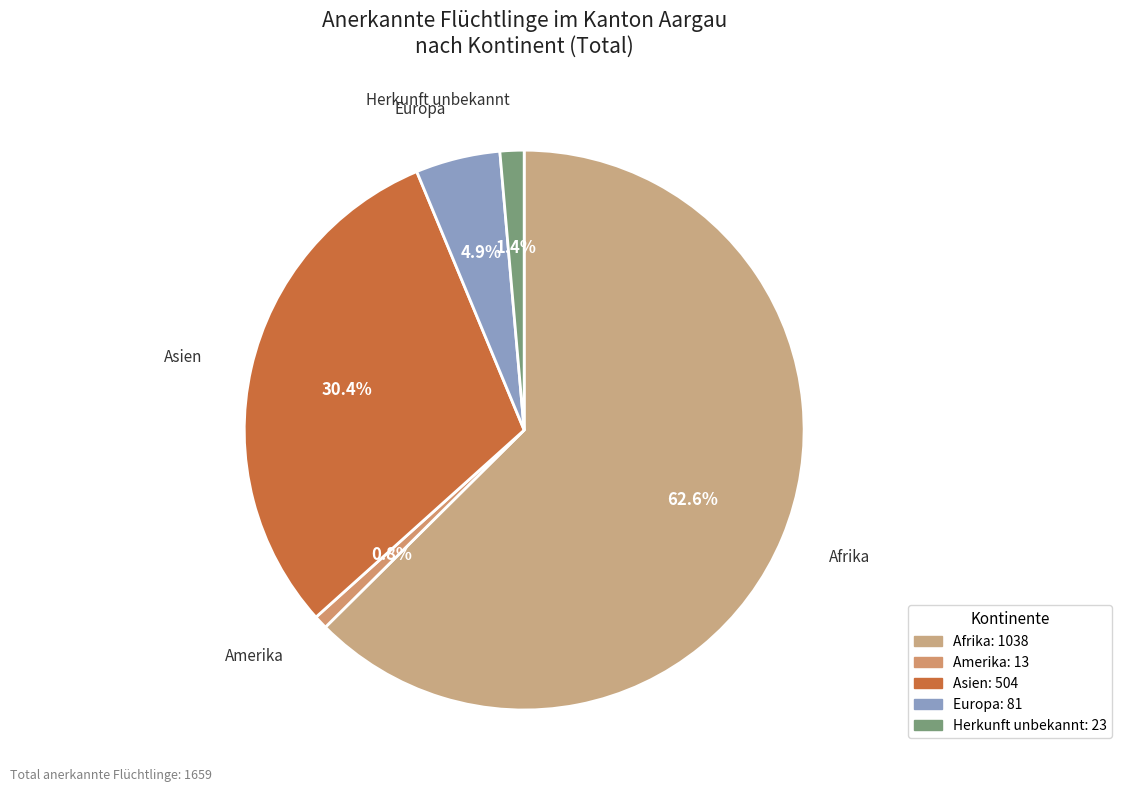

Is there any slice that represents more than half of the pie?

Yes